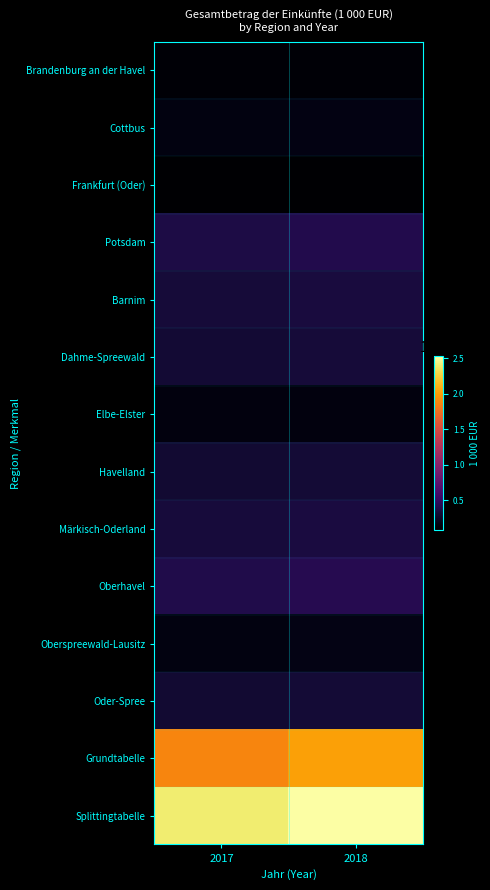

List the series in order of their peak value, highest first.

Splittingtabelle, Grundtabelle, Oberhavel, Potsdam, Märkisch-Oderland, Barnim, Dahme-Spreewald, Oder-Spree, Havelland, Oberspreewald-Lausitz, Cottbus, Elbe-Elster, Brandenburg an der Havel, Frankfurt (Oder)